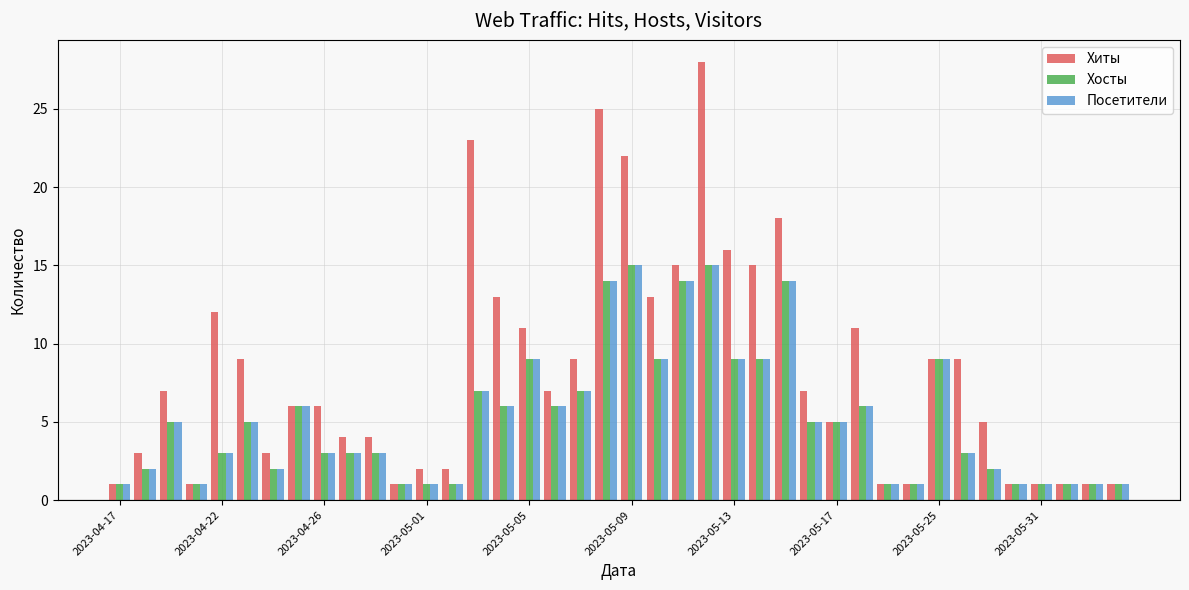

What is the value of the Хиты bar at the 18th from the left?

7